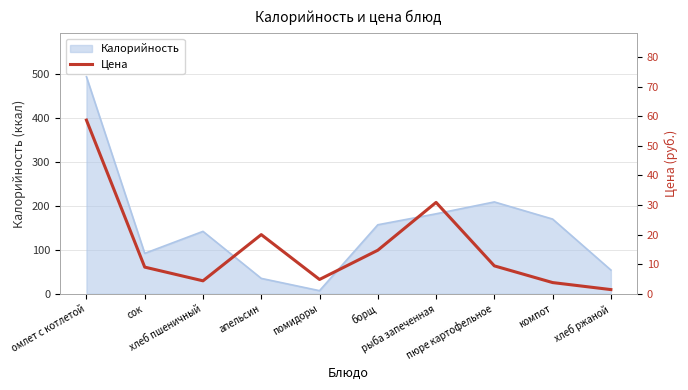

What is the ratio of the value at борщ to the value at омлет с котлетой?

0.3